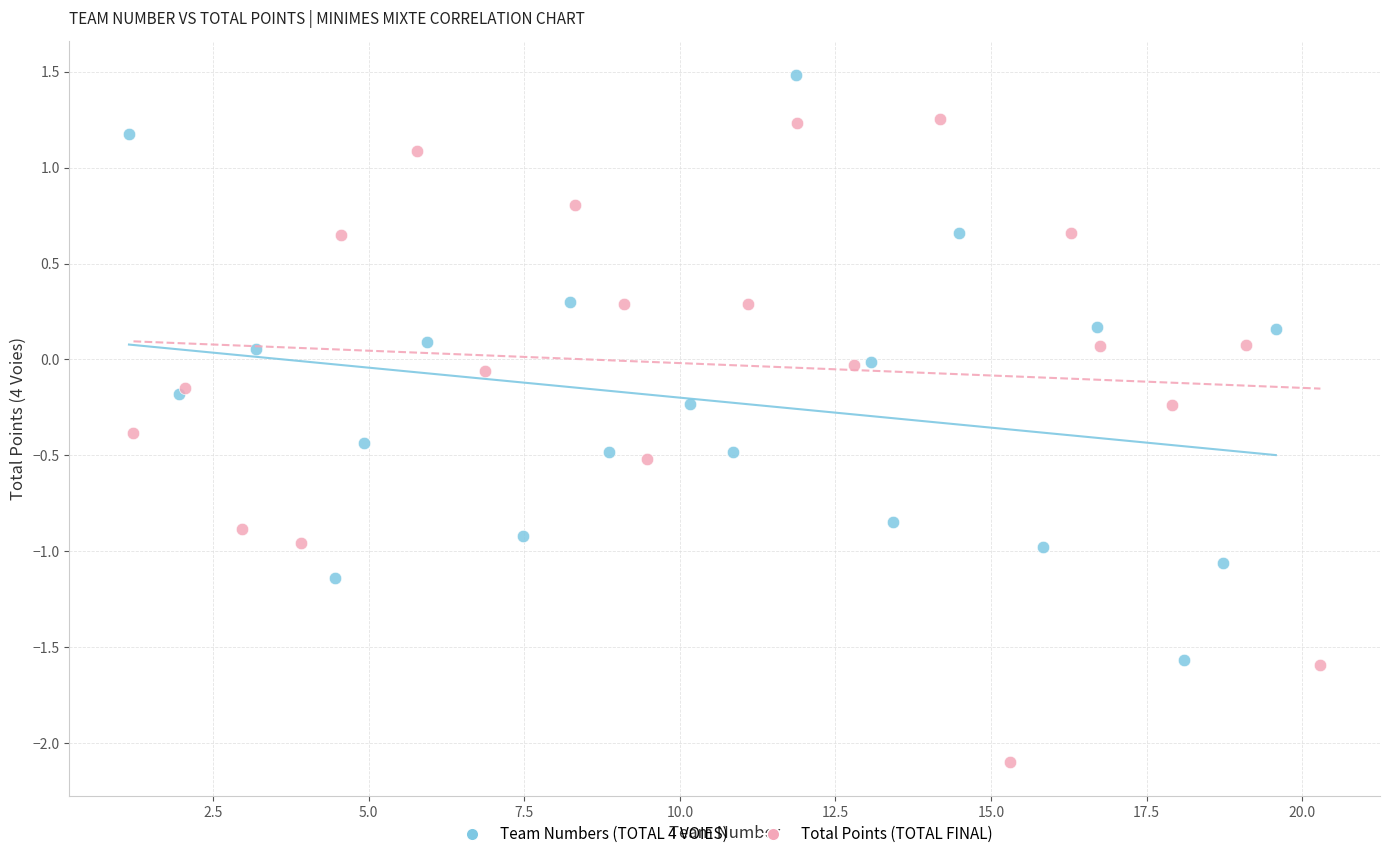

Which series reaches the maximum Y coordinate?

Team Numbers (TOTAL 4 VOIES)